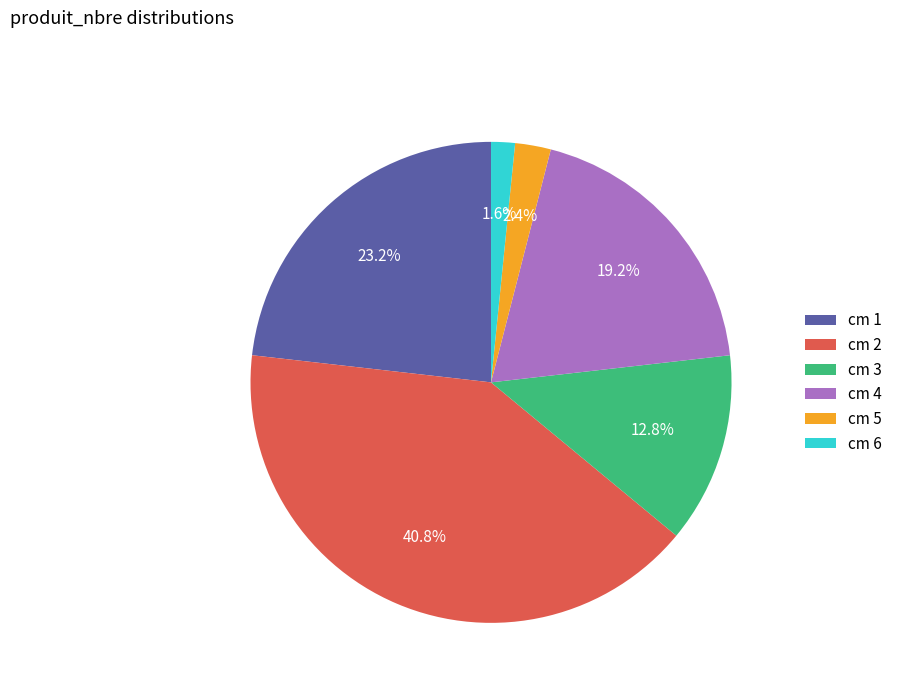

Which slice is the largest?

cm 2